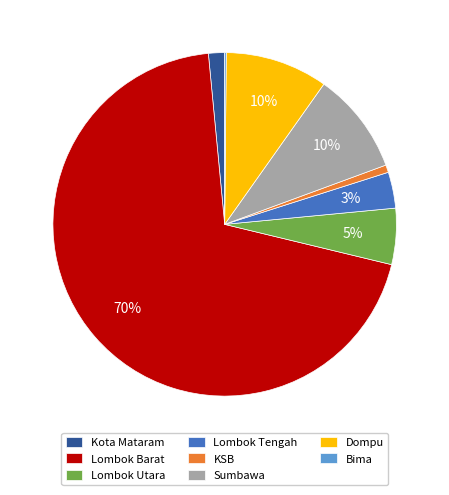

What is the largest slice in the pie chart?

Lombok Barat